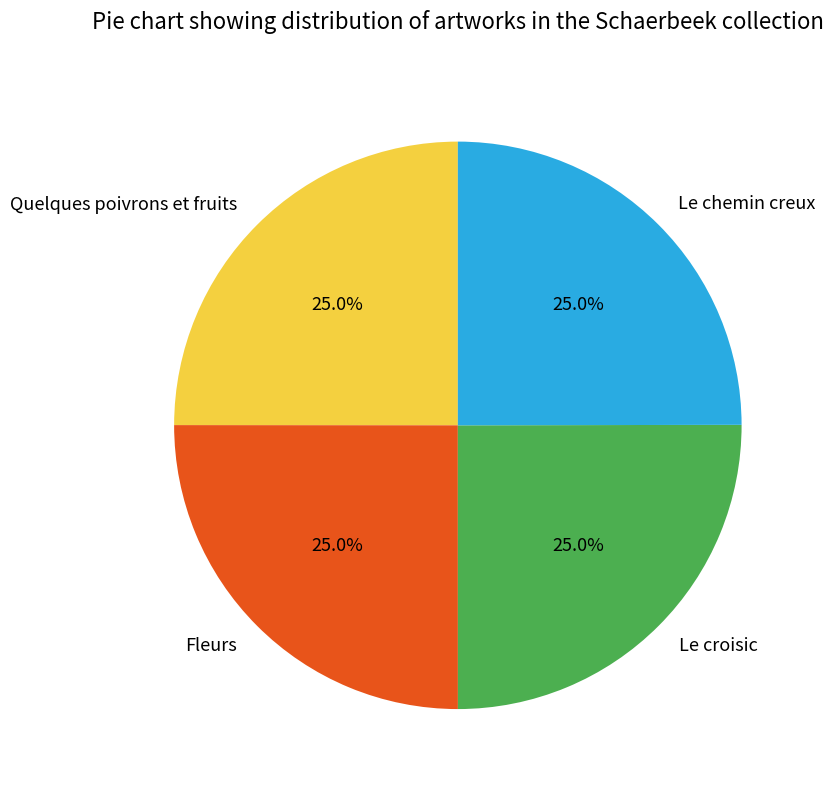

Does Quelques poivrons et fruits represent more than half of the total?

No